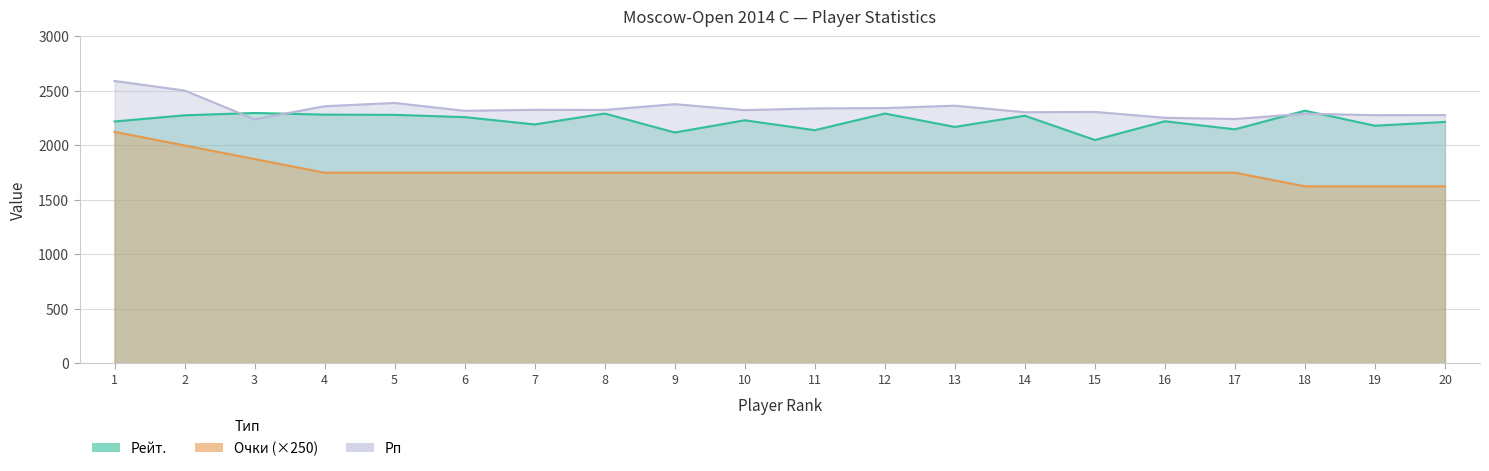

Is it true that Рп equals 1071 at 1?

False